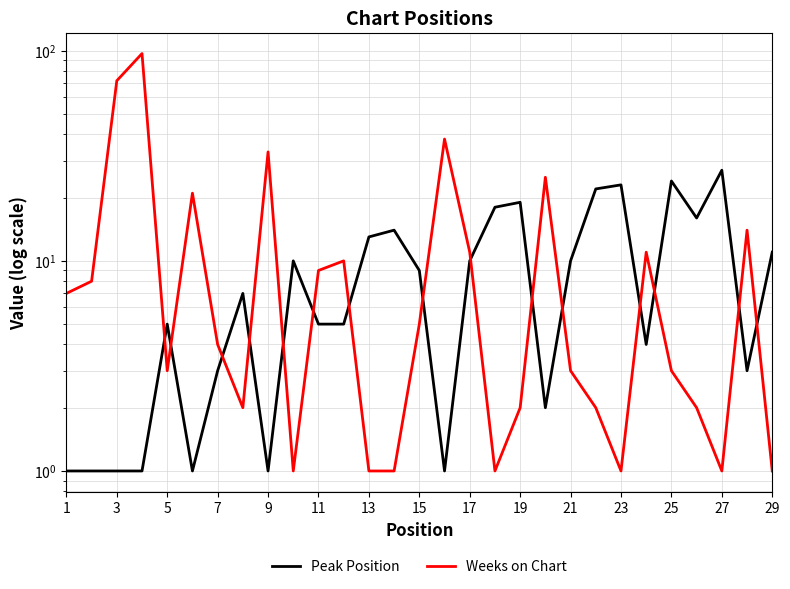

Does the chart have visible grid lines?

Yes